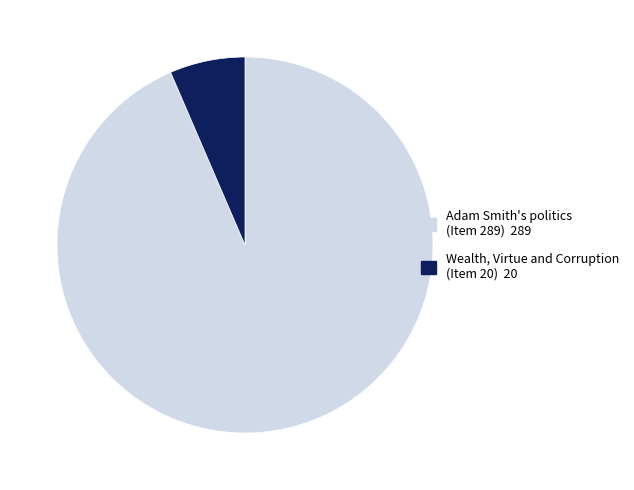

How many segments does this pie chart have?

2